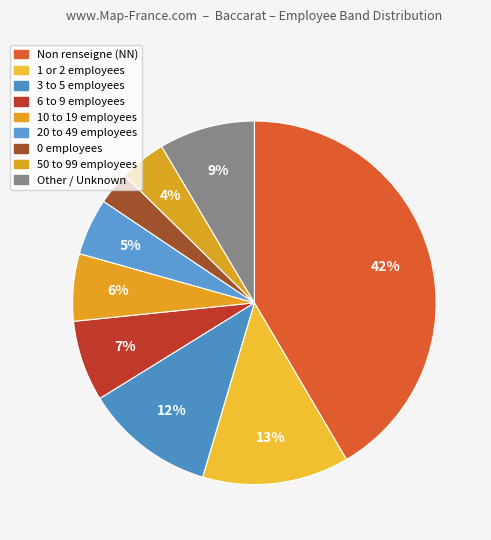

Is there any slice that represents more than half of the pie?

No